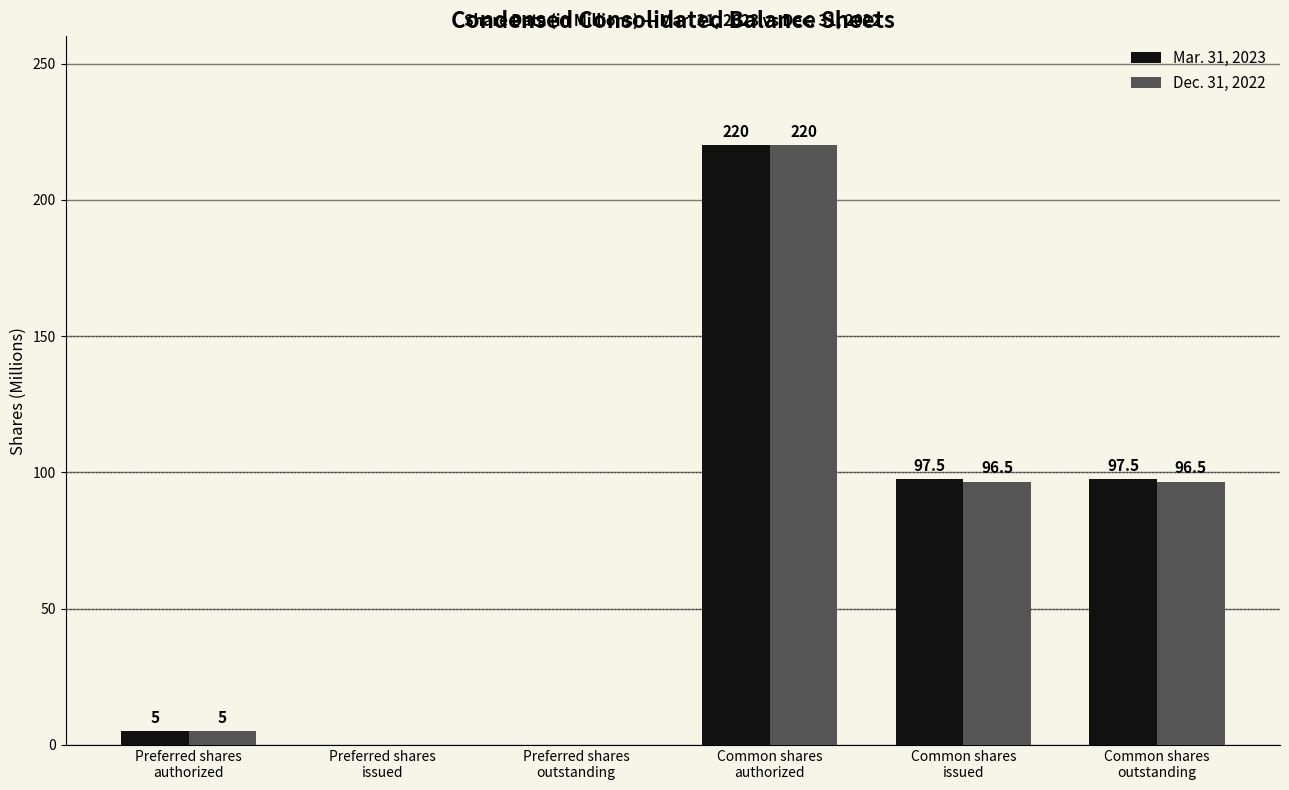

Is it true that Dec. 31, 2022 equals 0.0 at Preferred shares
issued?

True